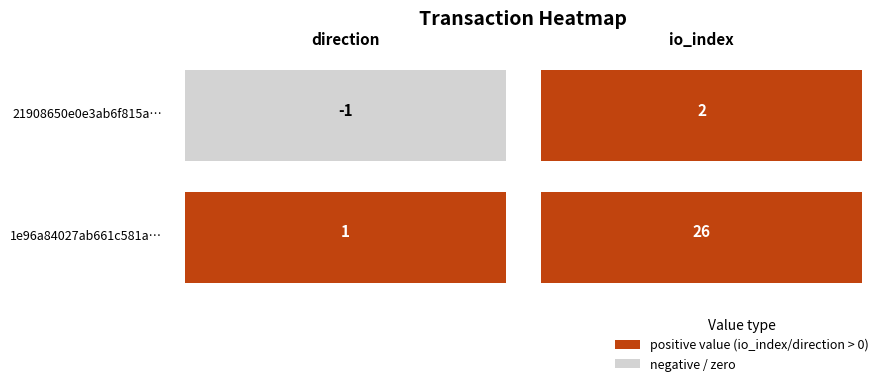

Reading left to right, extract all data points from this chart.

21908650e0e3ab6f815a833834b4a47ebf53902: -1	2
1e96a84027ab661c581ae820f548e42cba5ee57: 1	26